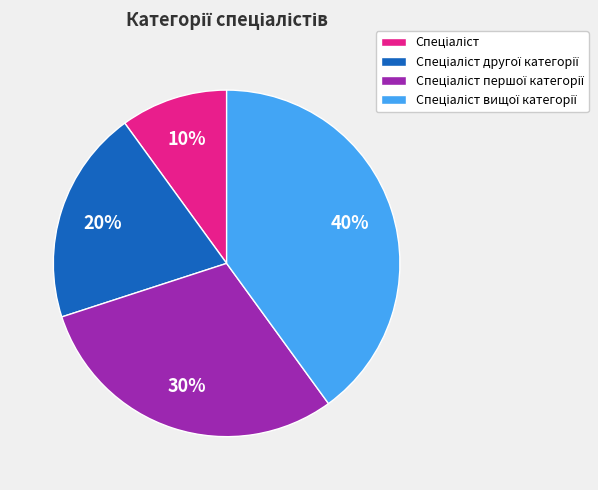

Does any single category account for the majority?

No